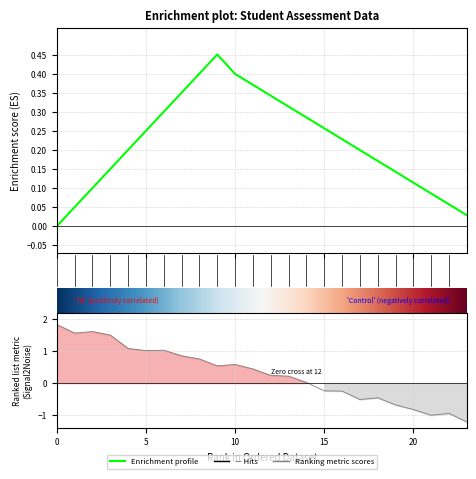

How many points are higher than both their immediate neighbors (excluding endpoints)?

5